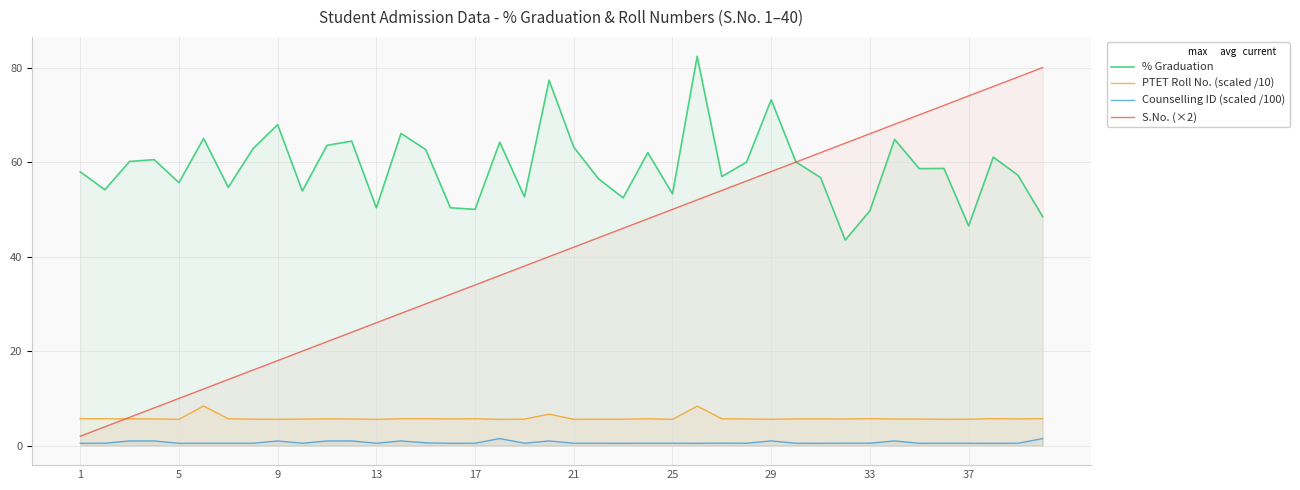

Which series ends up on top after the final intersection of PTET Roll No. (scaled /10) and S.No. (×2)?

S.No. (×2)